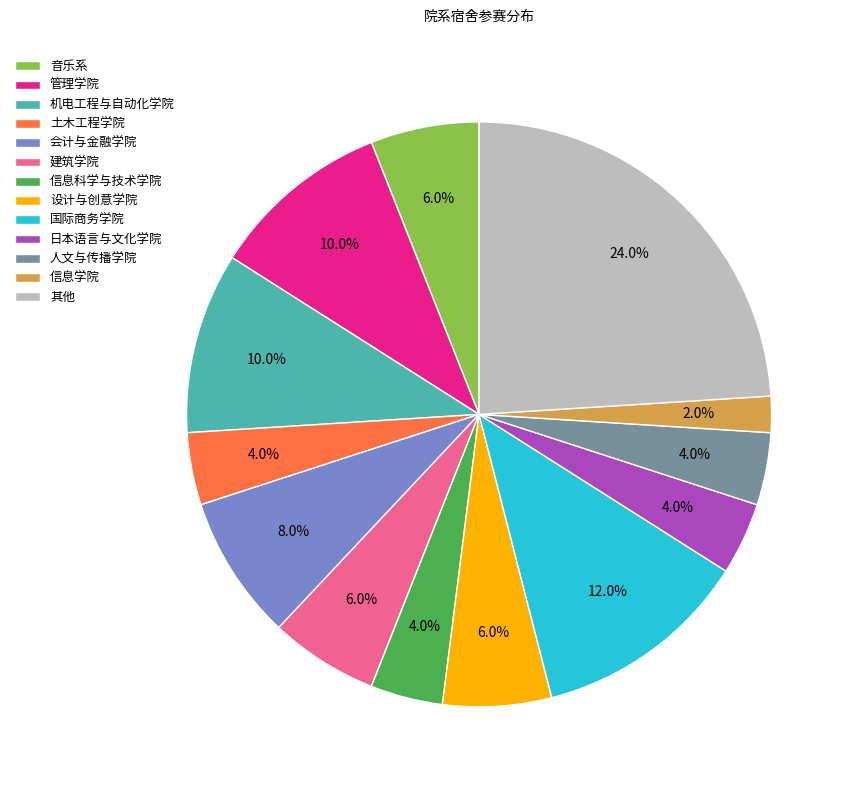

Which category has the biggest portion of the pie?

其他